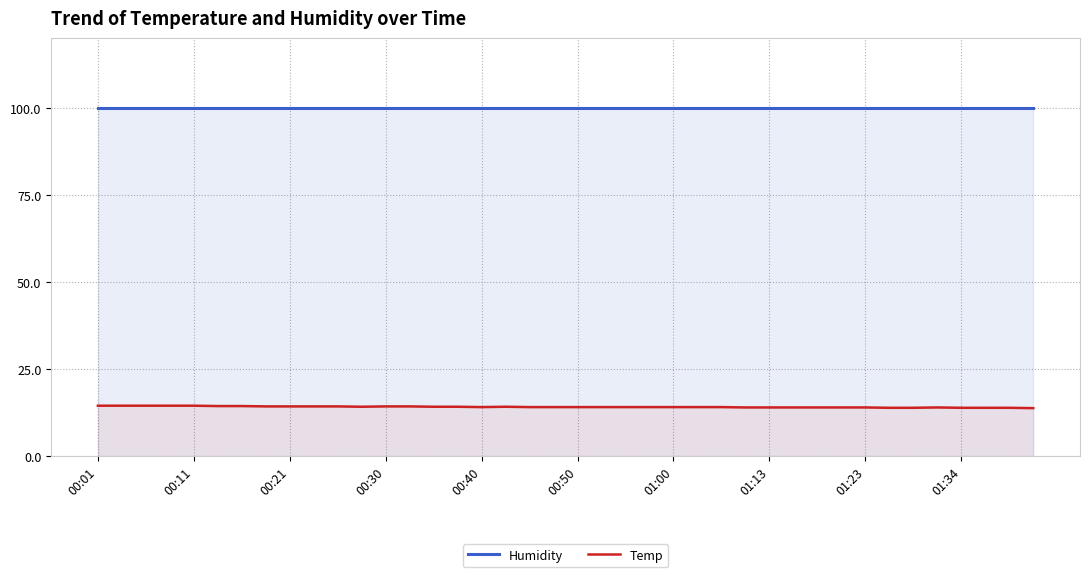

At how many categories does at least one series exceed 42?

40